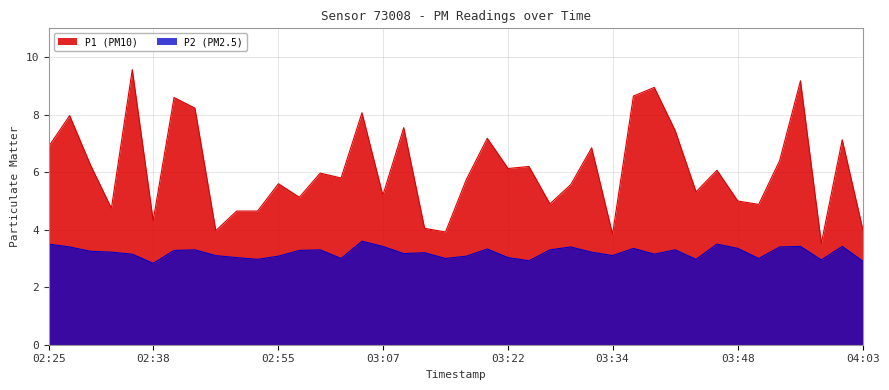

How many data points does each series have?

40